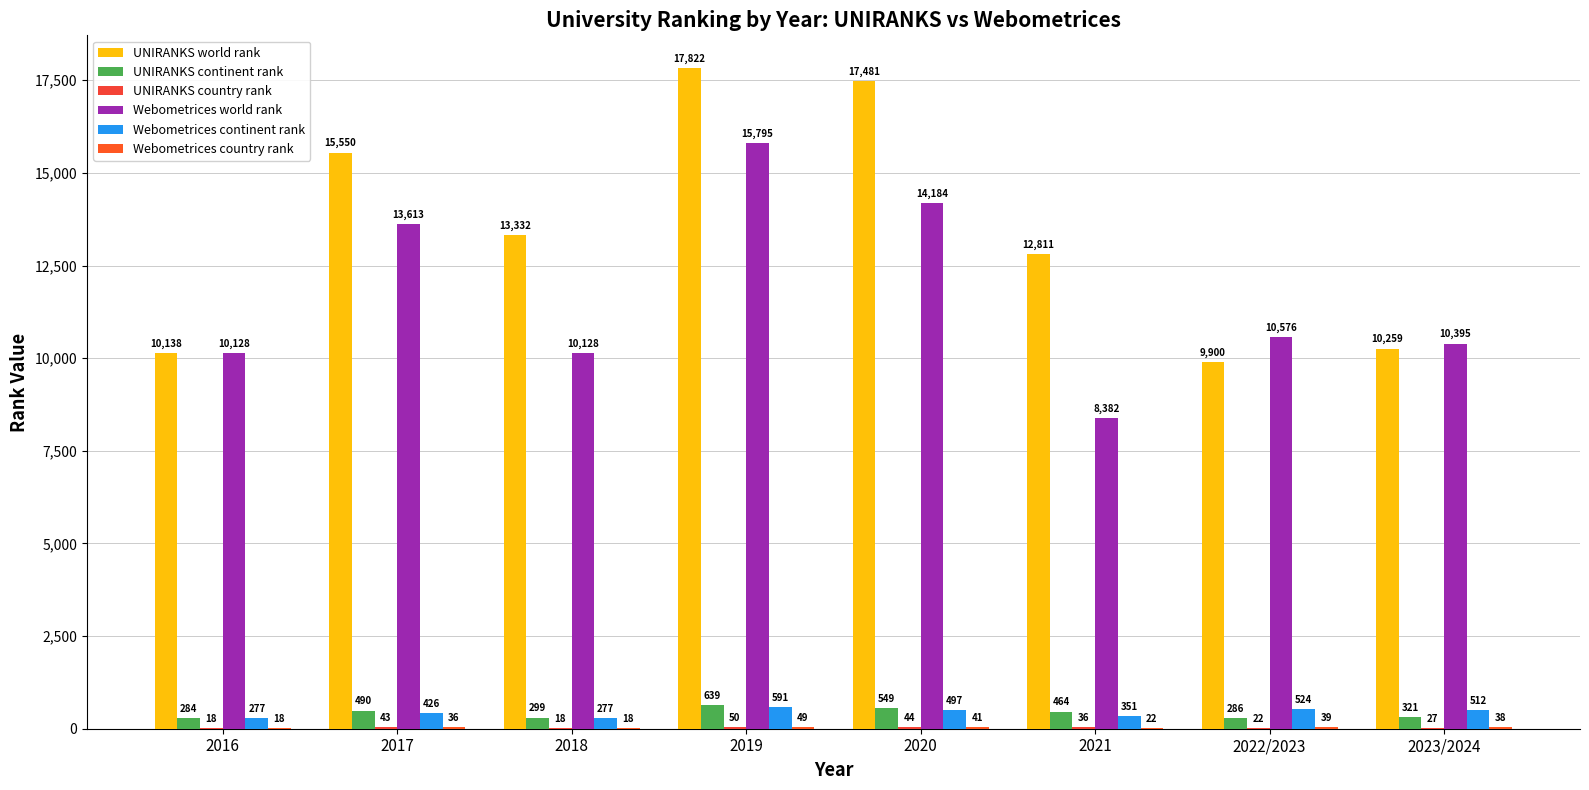

How many data points does each series have?

8